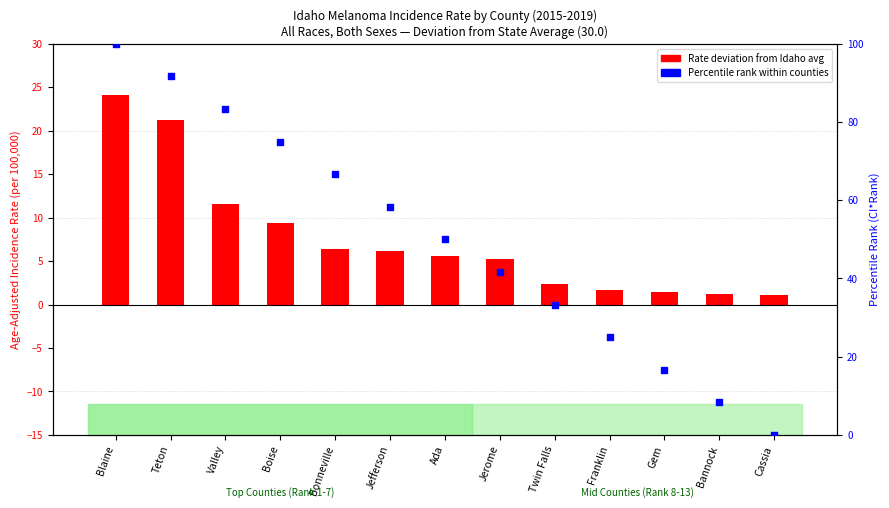

At how many categories does at least one series exceed 4?

12